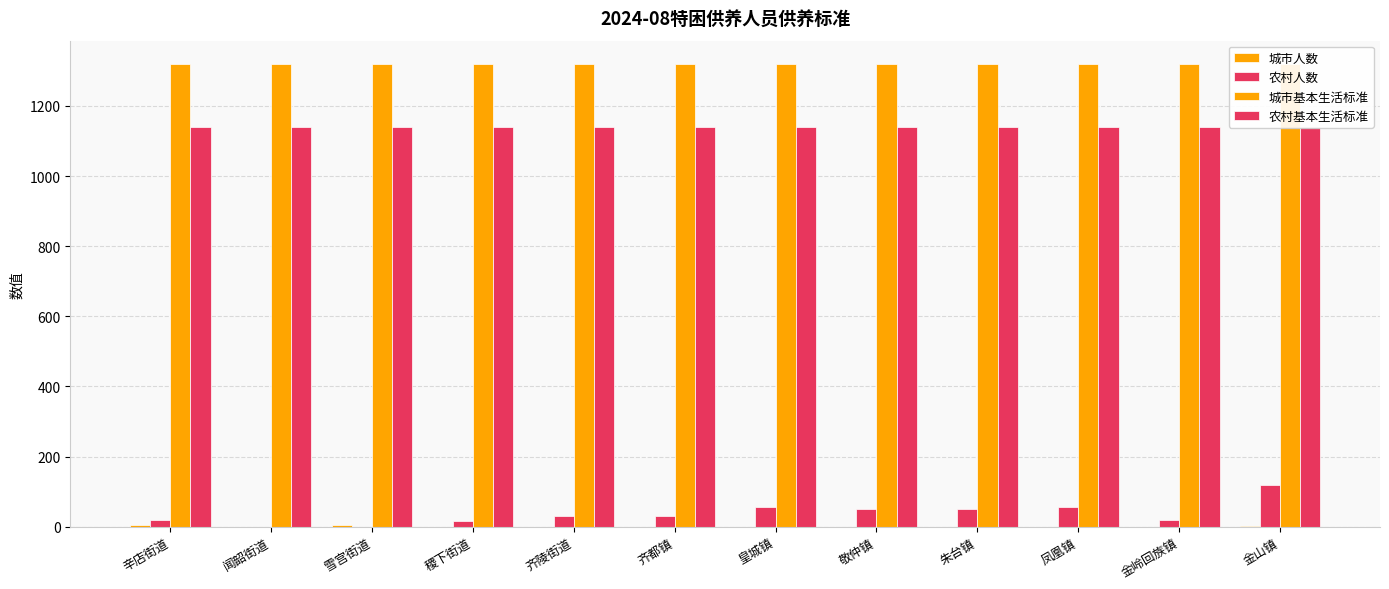

Is it true that 城市基本生活标准 equals 321 at 齐都镇?

False